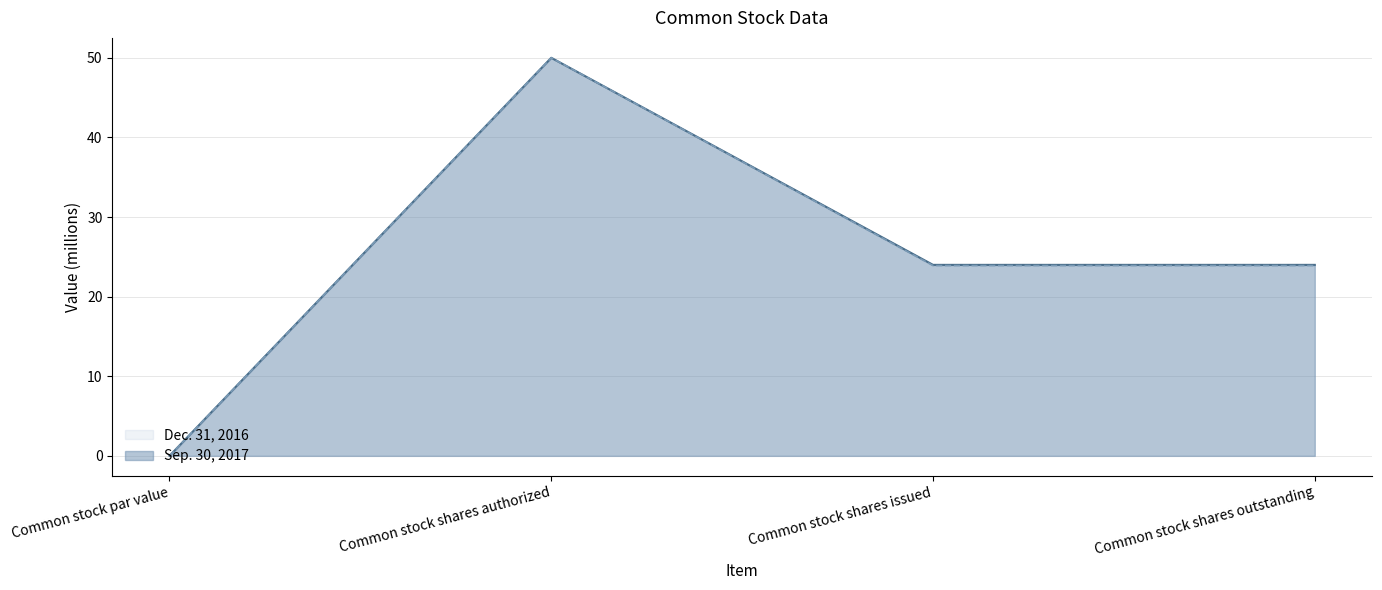

True or false: Sep. 30, 2017 and Dec. 31, 2016 intersect in this chart.

False